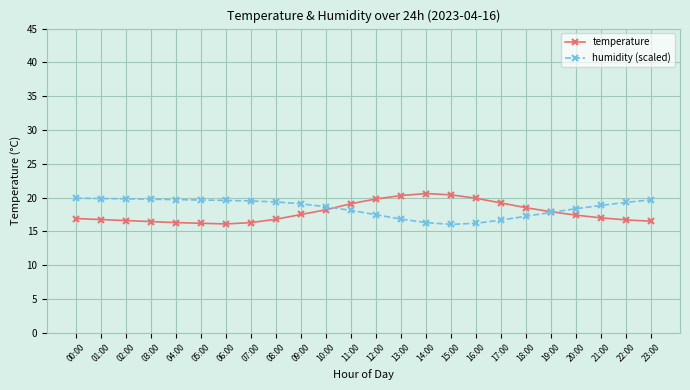

What is the maximum value for humidity (scaled)?

19.9